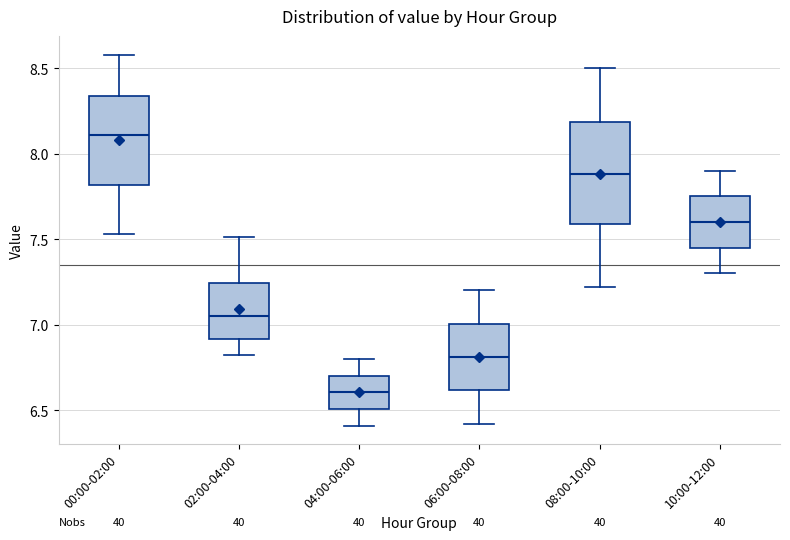

Which box is the tallest, from its lower edge to its upper edge?

08:00-10:00